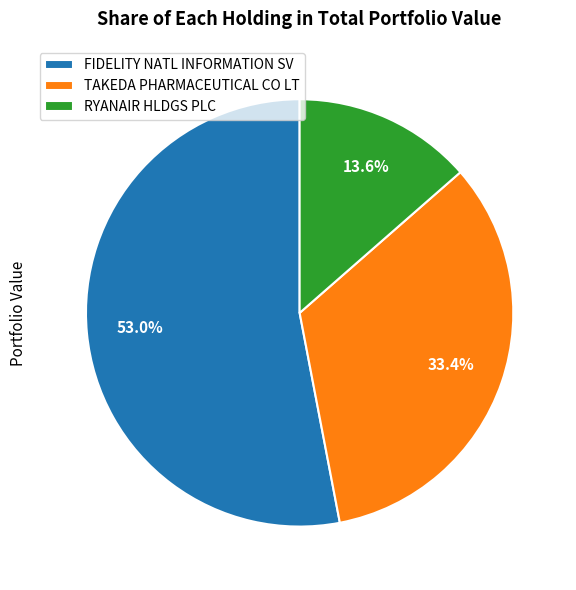

How much of the chart is everything except FIDELITY NATL INFORMATION SV?

47.0%